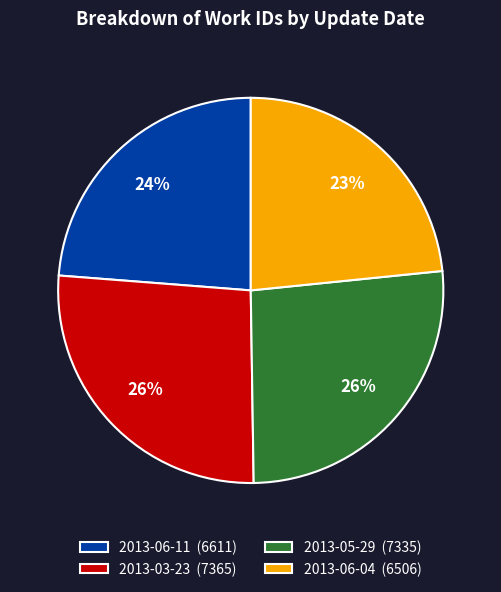

To the nearest percent, what percentage of the pie is 2013-06-11?

24%